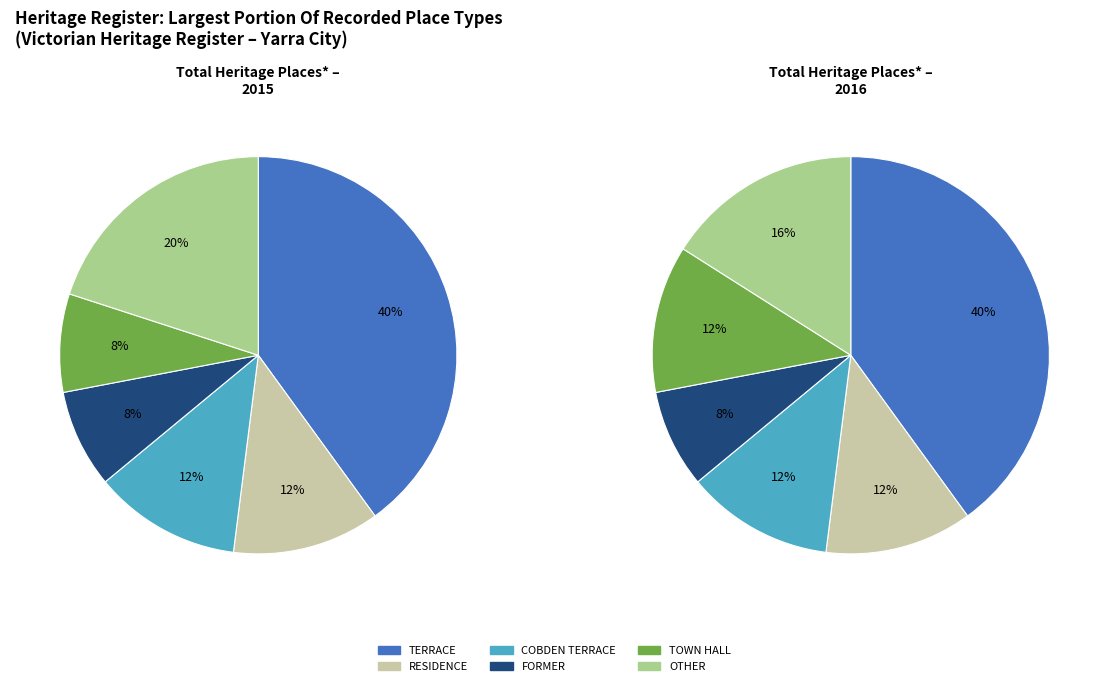

Is there a majority slice in this chart?

No